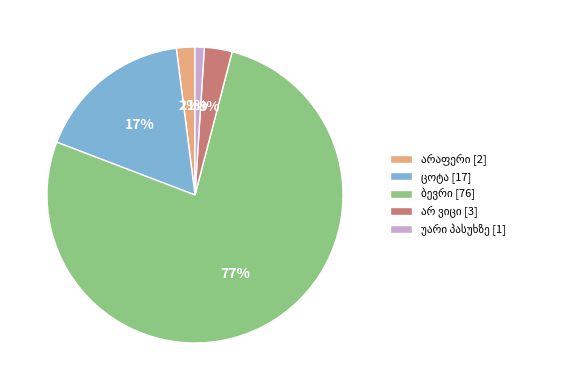

To the nearest percent, what is the average slice percentage?

20%